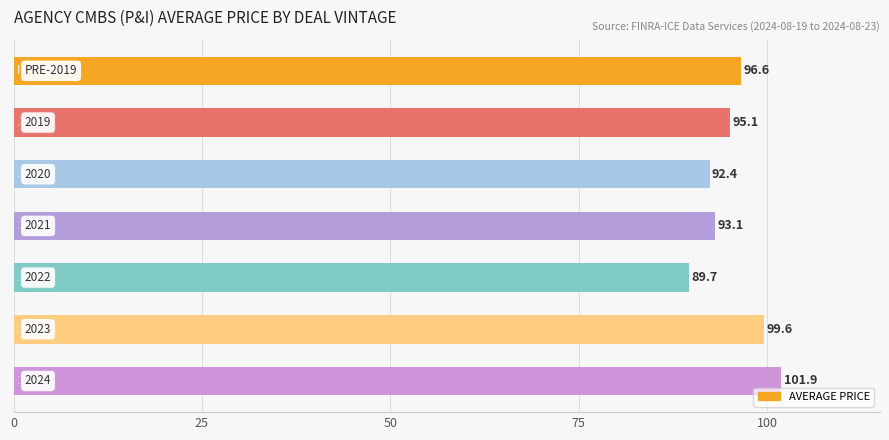

Are the bars horizontal?

Yes